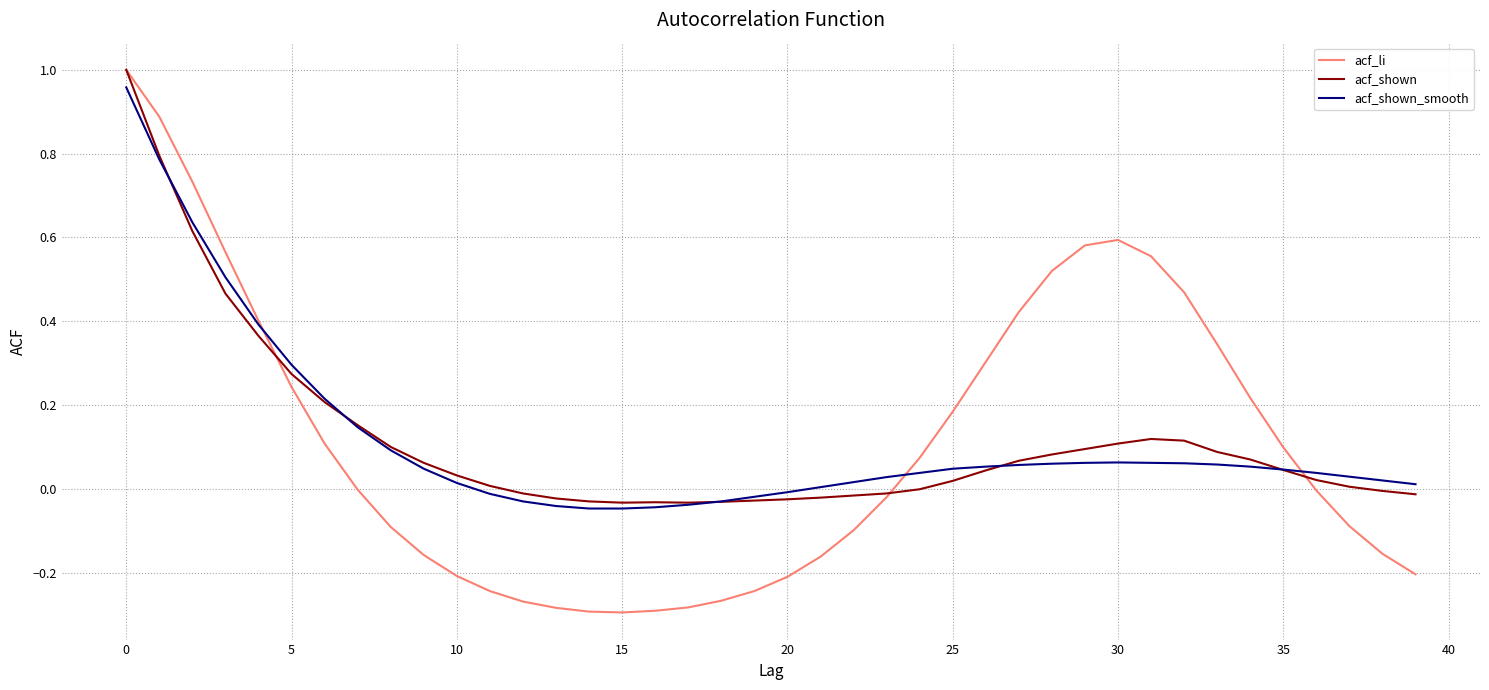

Which series has the widest spread of values?

acf_li